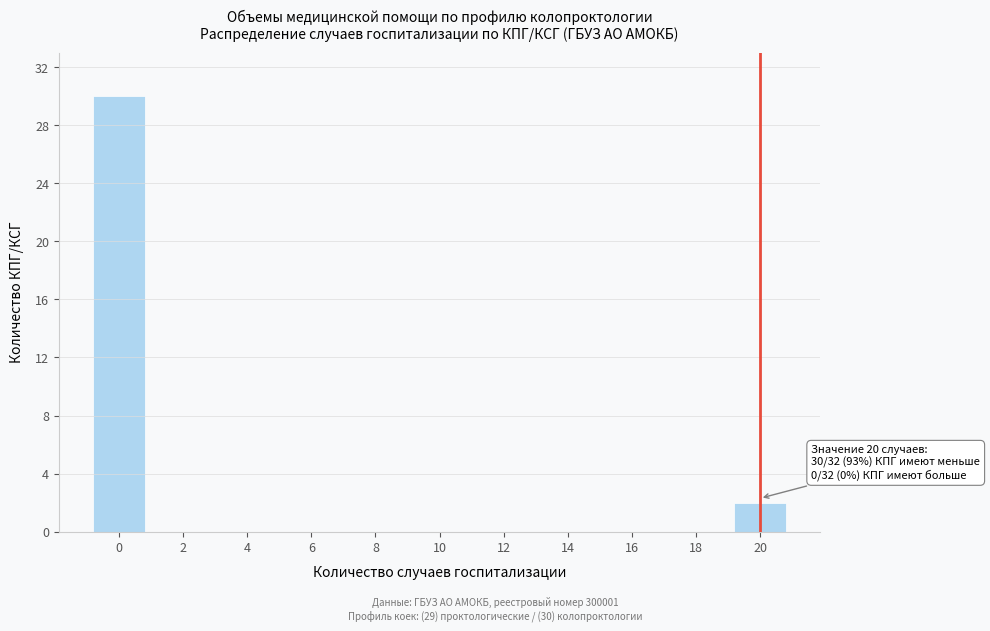

Reading right to left, transcribe all the data shown in this chart.

20=2	18=0	16=0	14=0	12=0	10=0	8=0	6=0	4=0	2=0	0=30